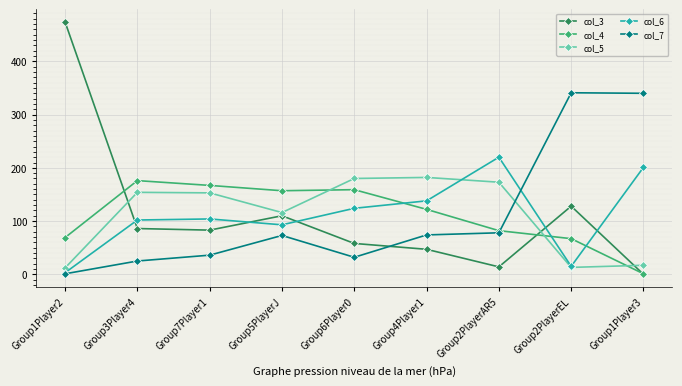

True or false: col_3 has a value of -255 at Group1Player3.

False